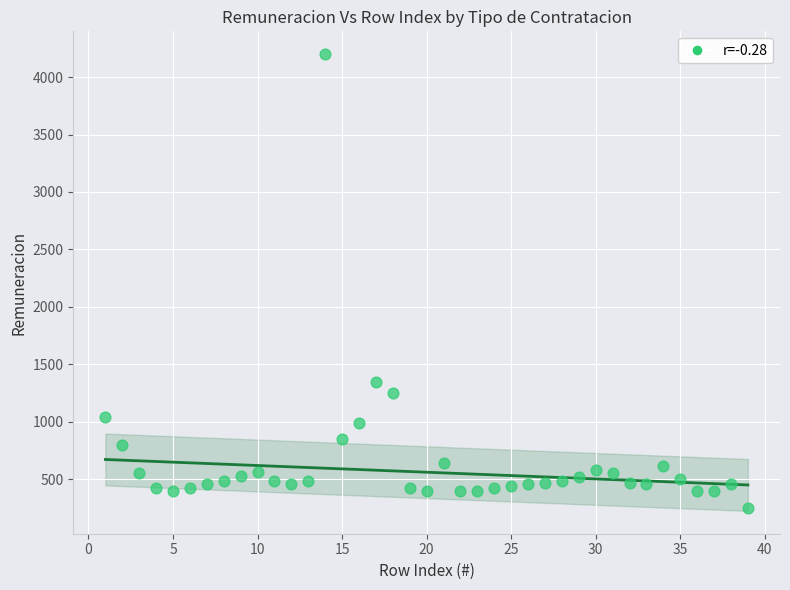

What Y value in the scatter plot is closest to 2225?

1350.0